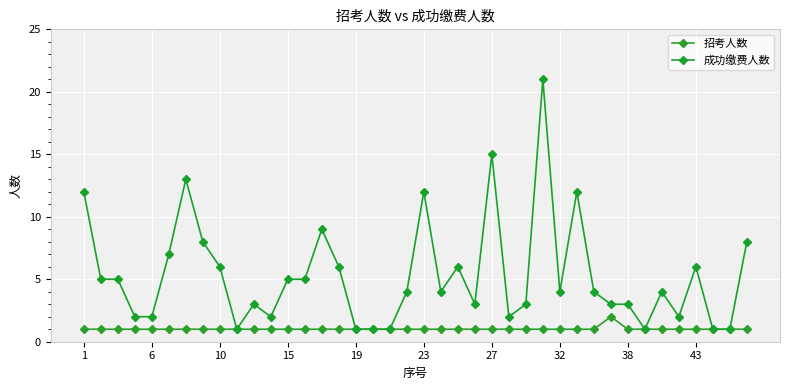

How many categories are shown in the chart?

40